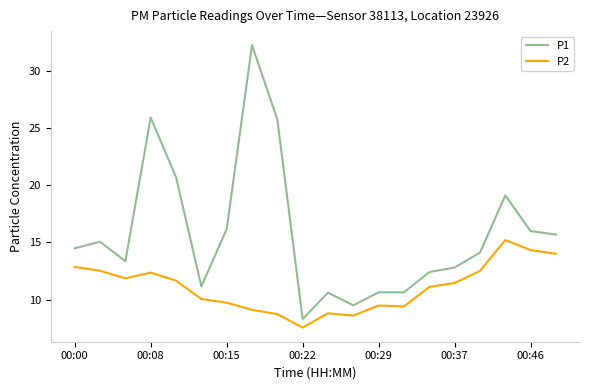

True or false: P2 and P1 intersect in this chart.

False